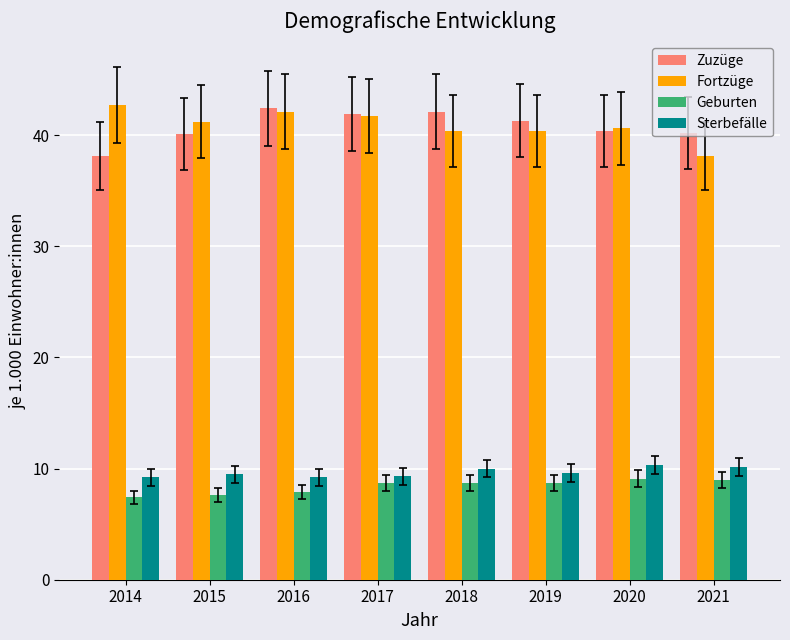

What is the sum of the Sterbefälle values at 2016 and 2018?

19.2